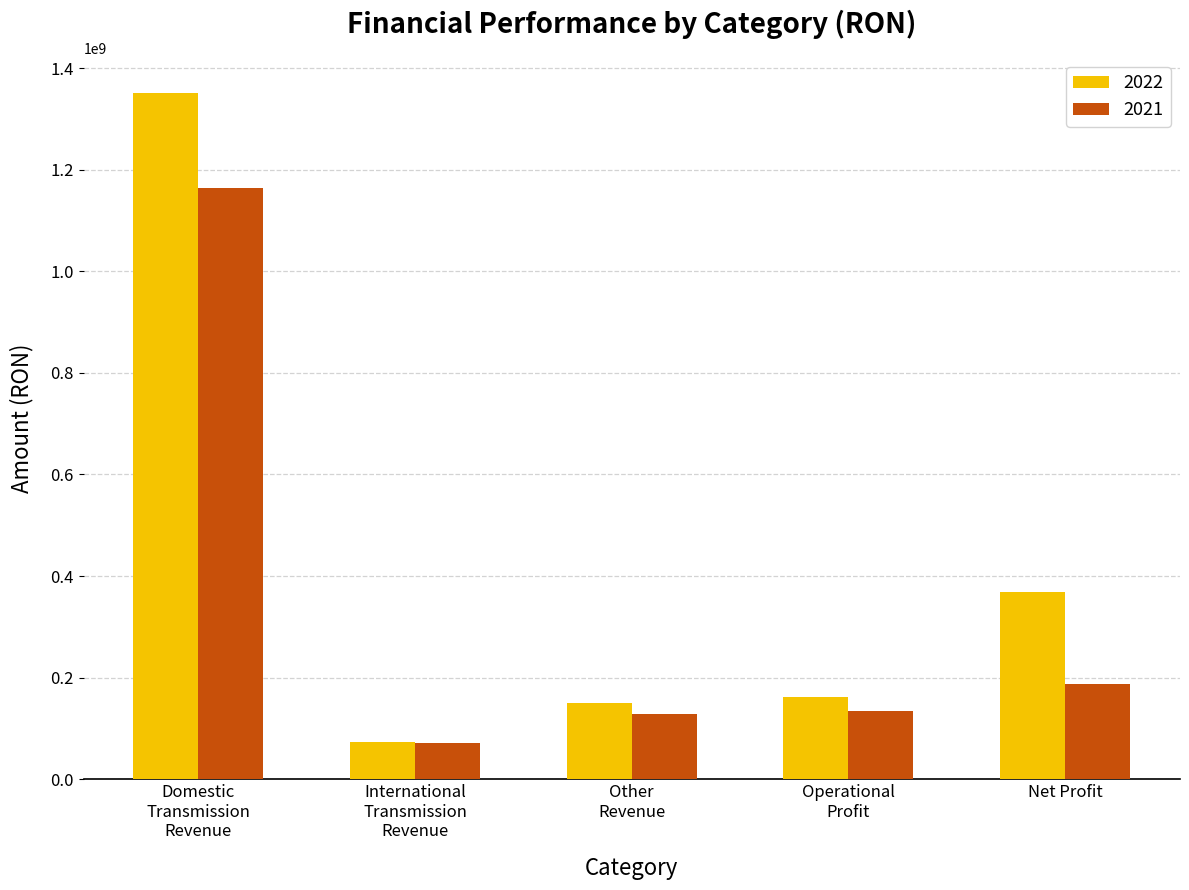

What is the total value across all series at Operational
Profit?

297077804